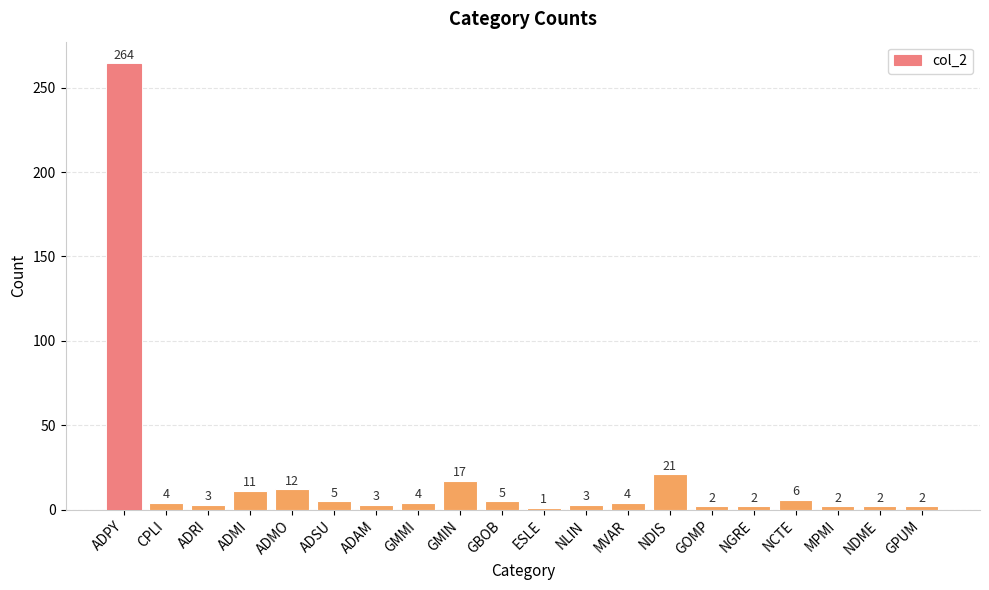

What is the difference between the values at MVAR and NDIS?

17